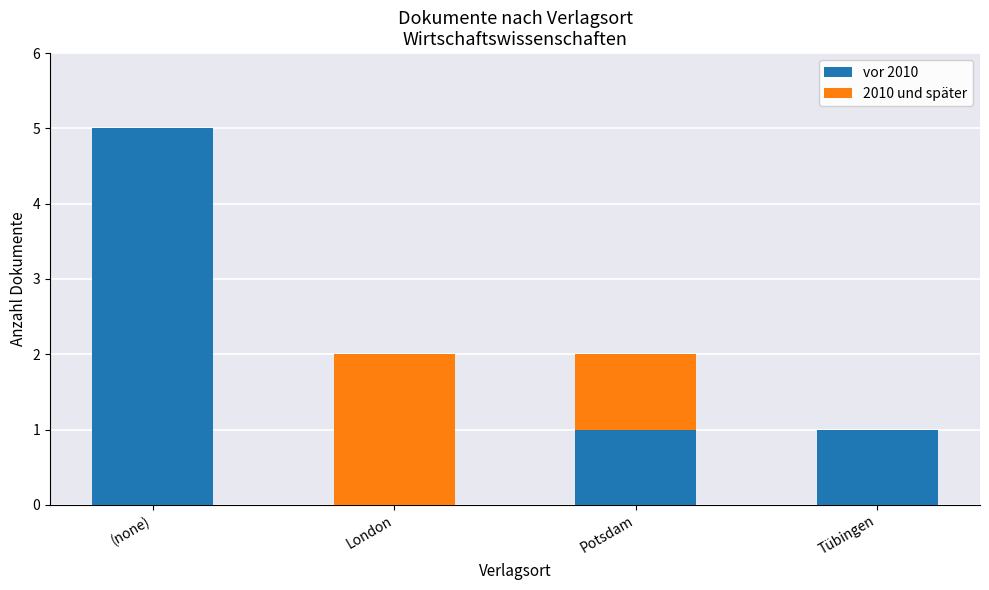

At which category is the sum across all series the highest?

(none)